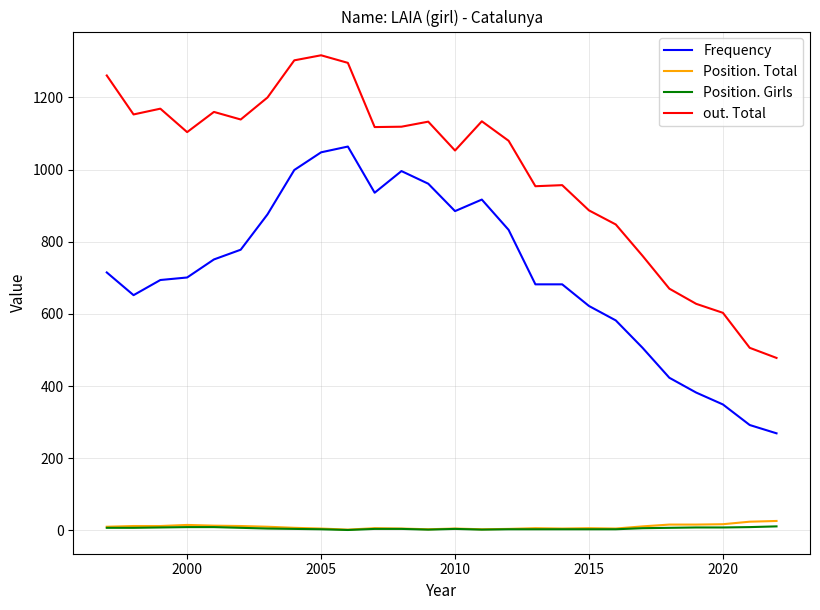

True or false: out. Total and Position. Girls intersect in this chart.

False